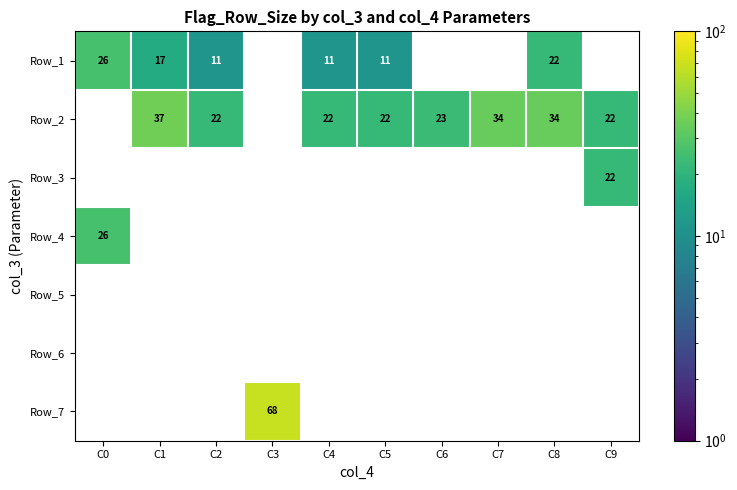

What is the sum of the Row_1 values at C0 and C2?

37